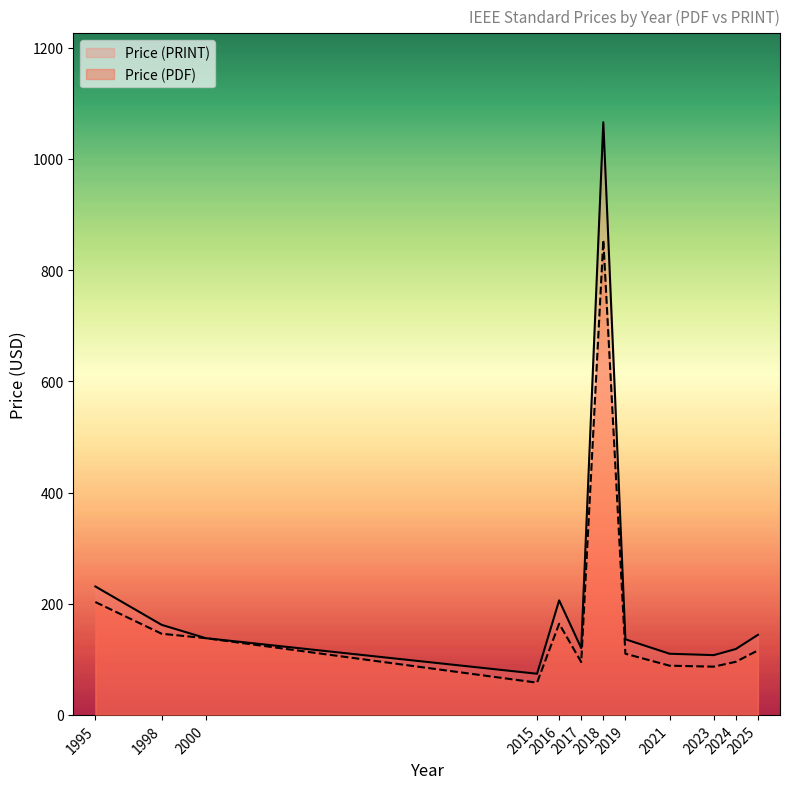

True or false: Price (PDF) and Price (PRINT) cross at least once.

False